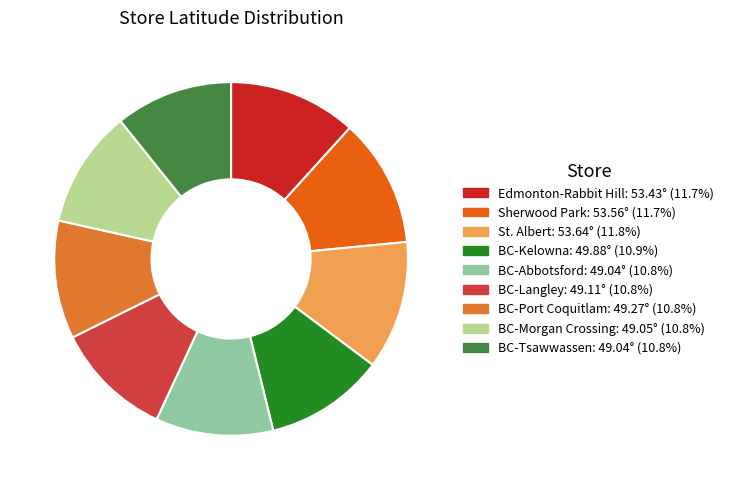

Does any single category account for the majority?

No